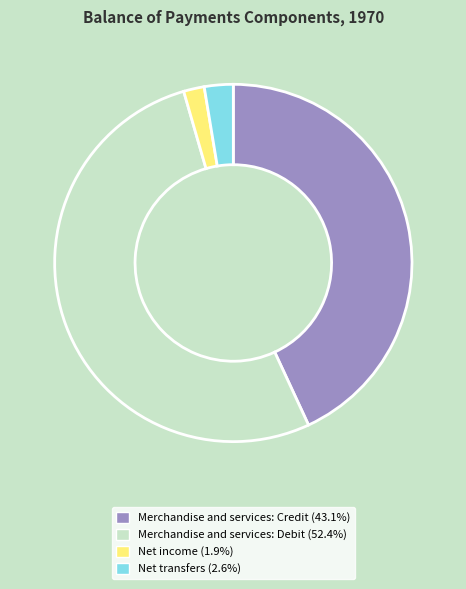

Is there a majority slice in this chart?

Yes